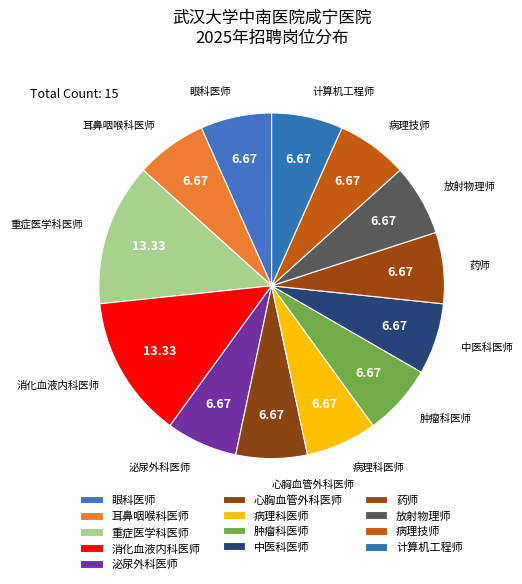

What is the change in value from 重症医学科医师 to 病理技师?

-1